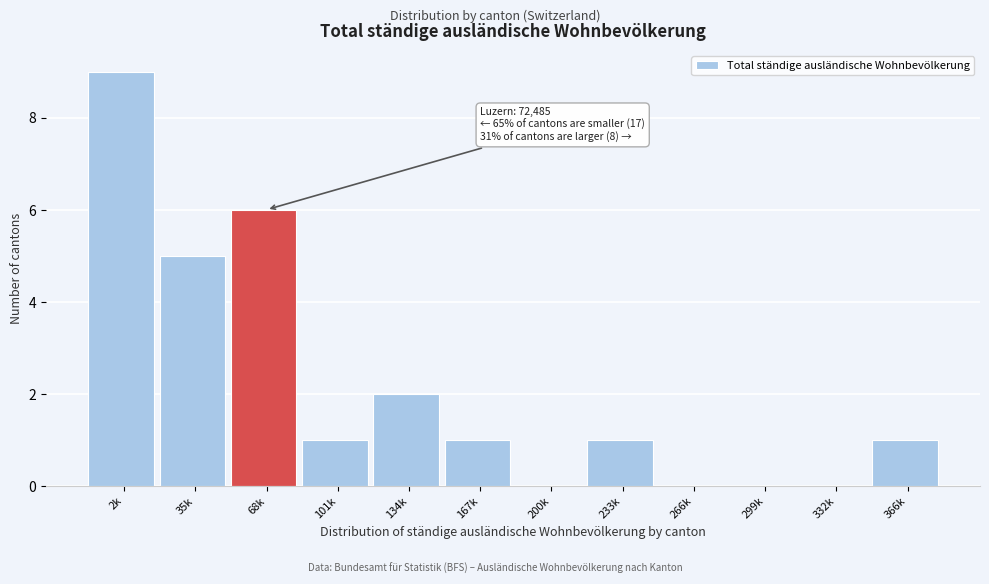

Reading left to right, transcribe all the data shown in this chart.

2k=9	35k=5	68k=6	101k=1	134k=2	167k=1	200k=0	233k=1	266k=0	299k=0	332k=0	366k=1